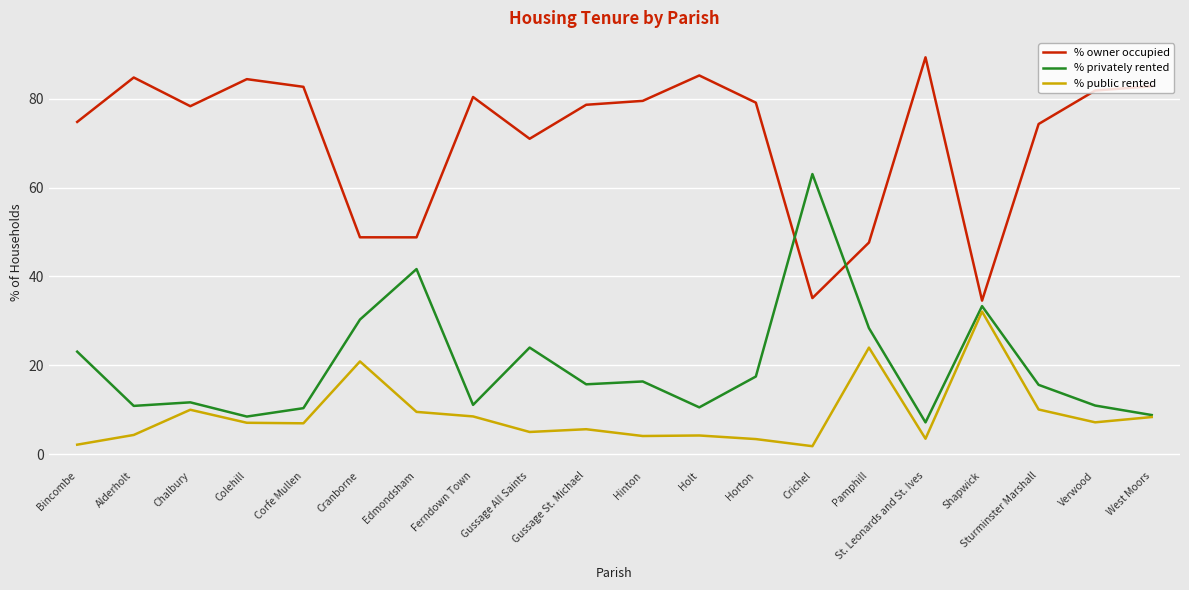

What are all the series names shown in the legend?

% owner occupied, % privately rented, % public rented